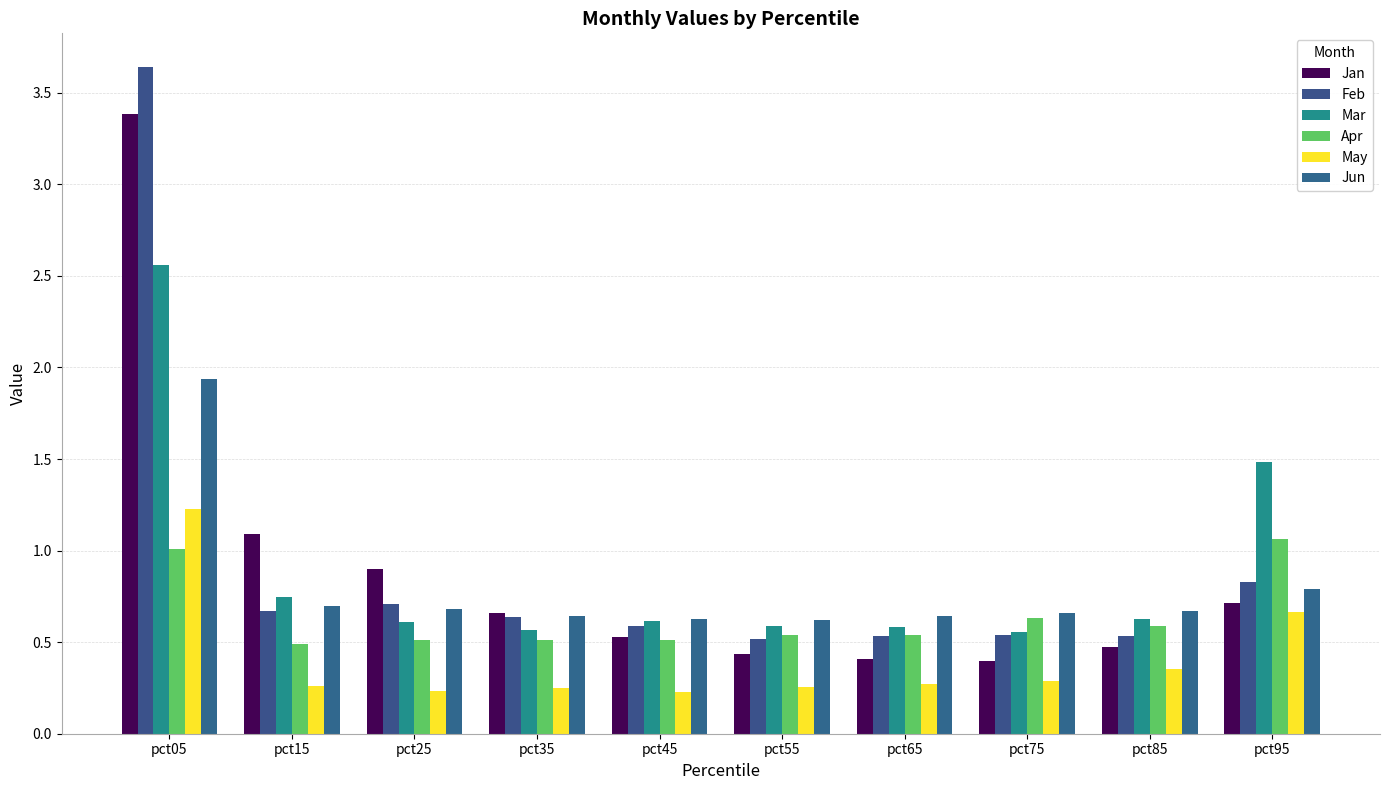

Reading left to right, list all the values displayed in this chart.

Jan: 3.4	1.1	0.9	0.7	0.5	0.4	0.4	0.4	0.5	0.7
Feb: 3.6	0.7	0.7	0.6	0.6	0.5	0.5	0.5	0.5	0.8
Mar: 2.6	0.7	0.6	0.6	0.6	0.6	0.6	0.6	0.6	1.5
Apr: 1.0	0.5	0.5	0.5	0.5	0.5	0.5	0.6	0.6	1.1
May: 1.2	0.3	0.2	0.3	0.2	0.3	0.3	0.3	0.4	0.7
Jun: 1.9	0.7	0.7	0.6	0.6	0.6	0.6	0.7	0.7	0.8